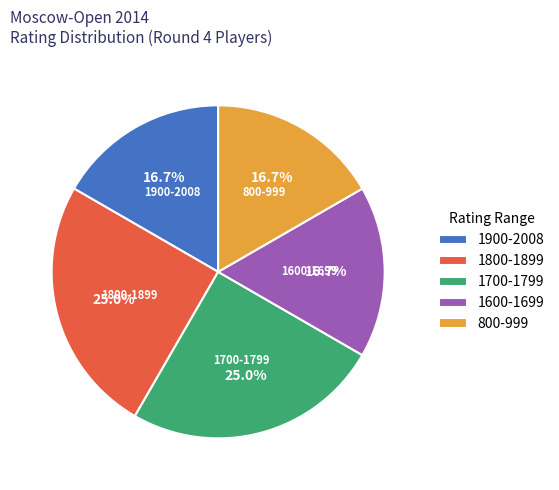

Do 1700-1799 and 1600-1699 together represent more than half of the pie?

No